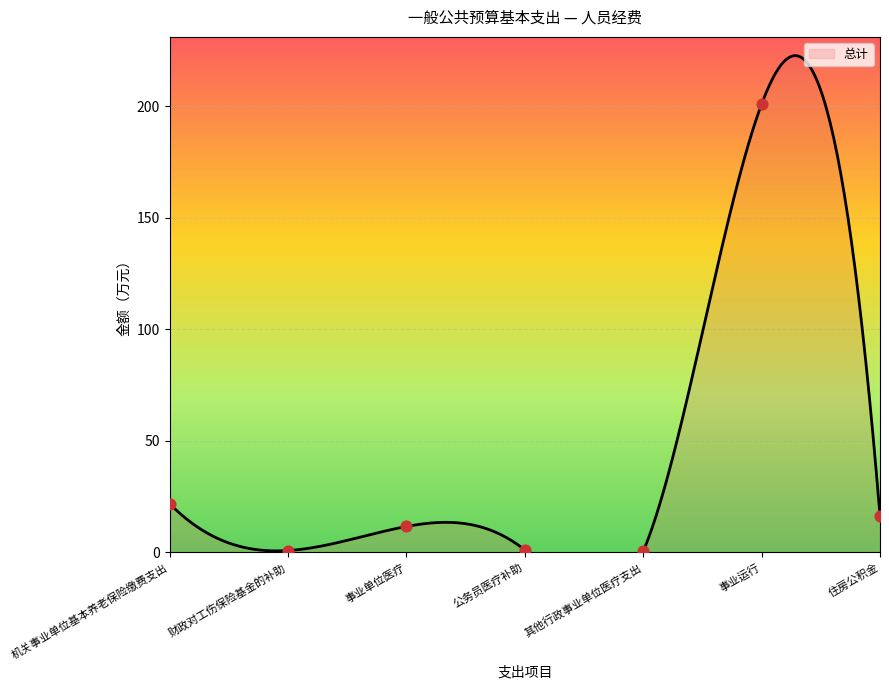

What is the change in value from 其他行政事业单位医疗支出 to 事业运行?

+200.5